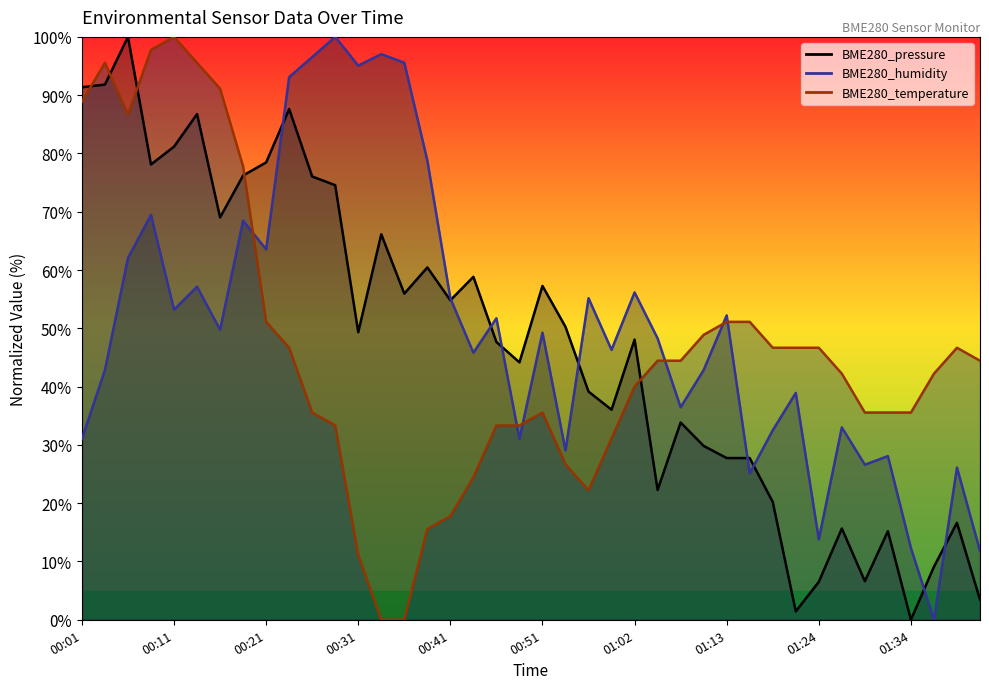

Reading left to right, list all the values displayed in this chart.

BME280_pressure: 91.4	91.8	100.0	78.1	81.2	86.8	69.0	76.2	78.5	87.6	76.1	74.6	49.3	66.1	56.0	60.4	54.8	58.8	47.7	44.2	57.3	50.3	39.1	36.0	48.1	22.3	33.8	29.8	27.7	27.7	20.2	1.4	6.5	15.7	6.6	15.2	0.0	9.1	16.6	3.4
BME280_humidity: 31.0	42.9	62.1	69.5	53.2	57.1	49.8	68.5	63.5	93.1	96.6	100.0	95.1	97.0	95.6	78.8	55.2	45.8	51.7	31.0	49.3	29.1	55.2	46.3	56.2	48.3	36.5	42.9	52.2	25.1	32.5	38.9	13.8	33.0	26.6	28.1	12.3	0.0	26.1	11.8
BME280_temperature: 88.9	95.6	86.7	97.8	100.0	95.6	91.1	77.8	51.1	46.7	35.6	33.3	11.1	0.0	0.0	15.6	17.8	24.4	33.3	33.3	35.6	26.7	22.2	31.1	40.0	44.4	44.4	48.9	51.1	51.1	46.7	46.7	46.7	42.2	35.6	35.6	35.6	42.2	46.7	44.4